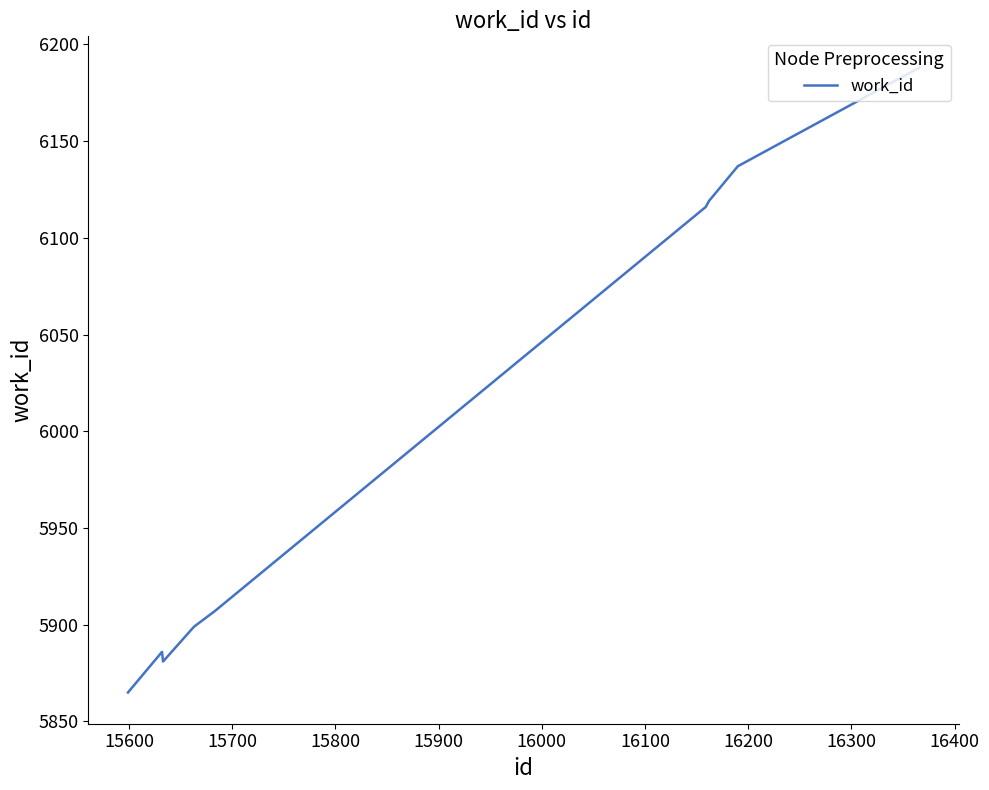

What is the greatest value displayed?

6188